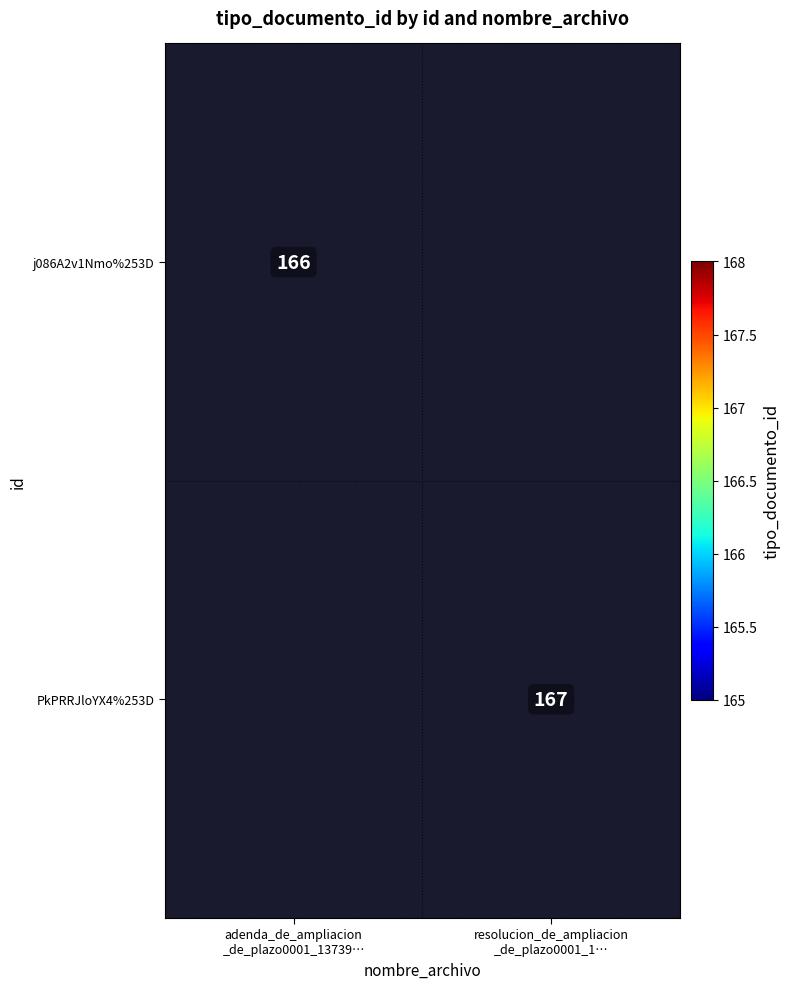

Rank the series at adenda_de_ampliacion _de_plazo0001_13739… from highest to lowest value.

j086A2v1Nmo%253D, PkPRRJloYX4%253D